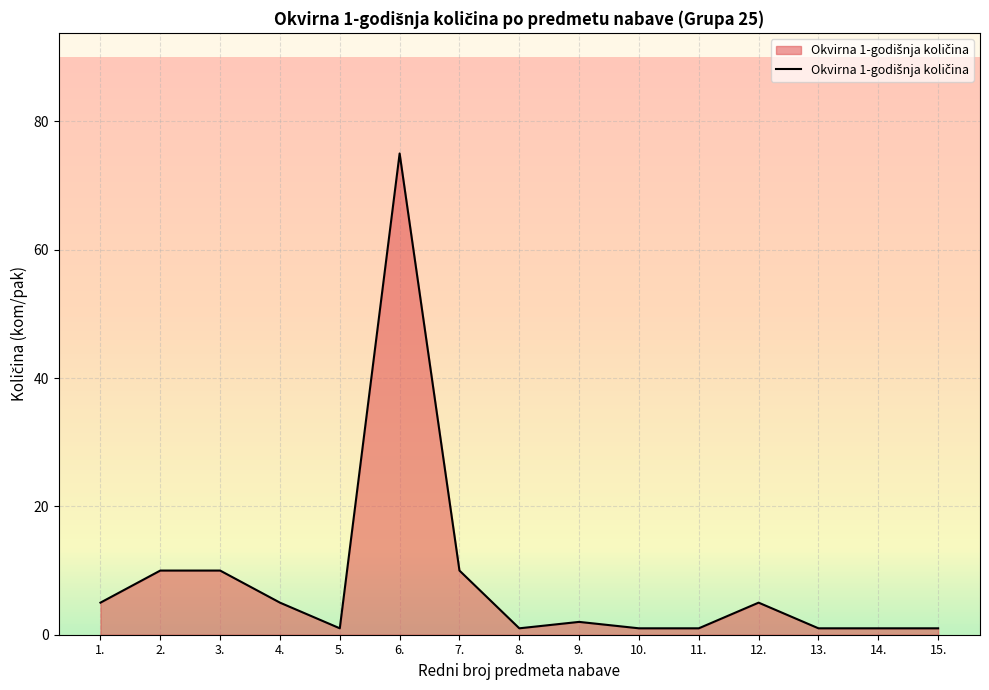

What is the sum of all values?

129